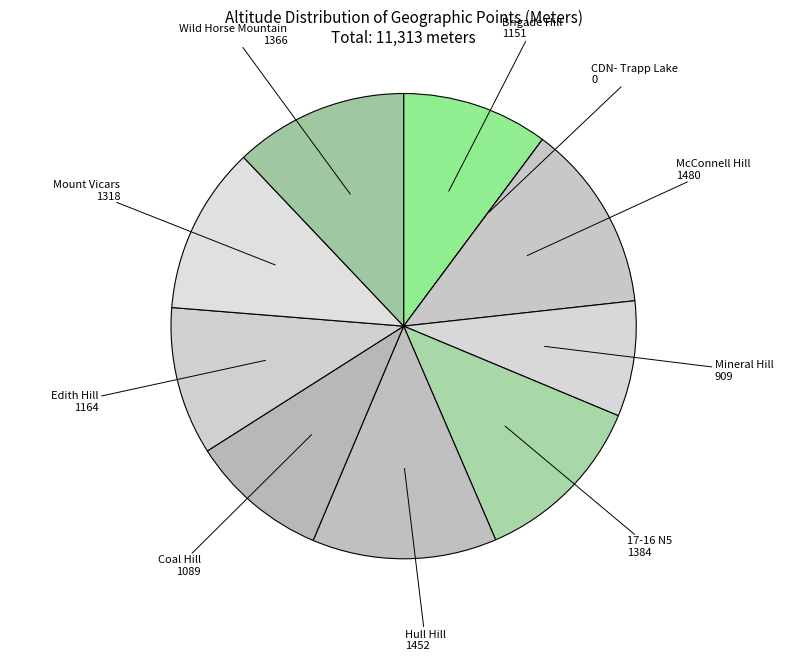

Does Brigade Hill represent more than half of the total?

No